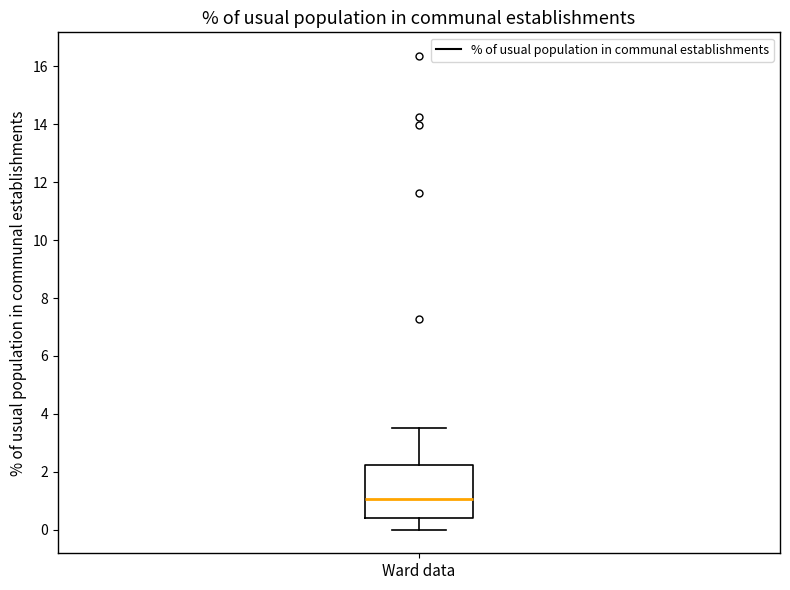

Transcribe this box plot: give where the median line is, the range the box spans, and where the two whiskers end, as read against the y-axis. The values are not printed on the chart, so give them approximately, as read against the axis.

median 1.0, box 0.4 to 2.2, whiskers 0.0 to 3.6